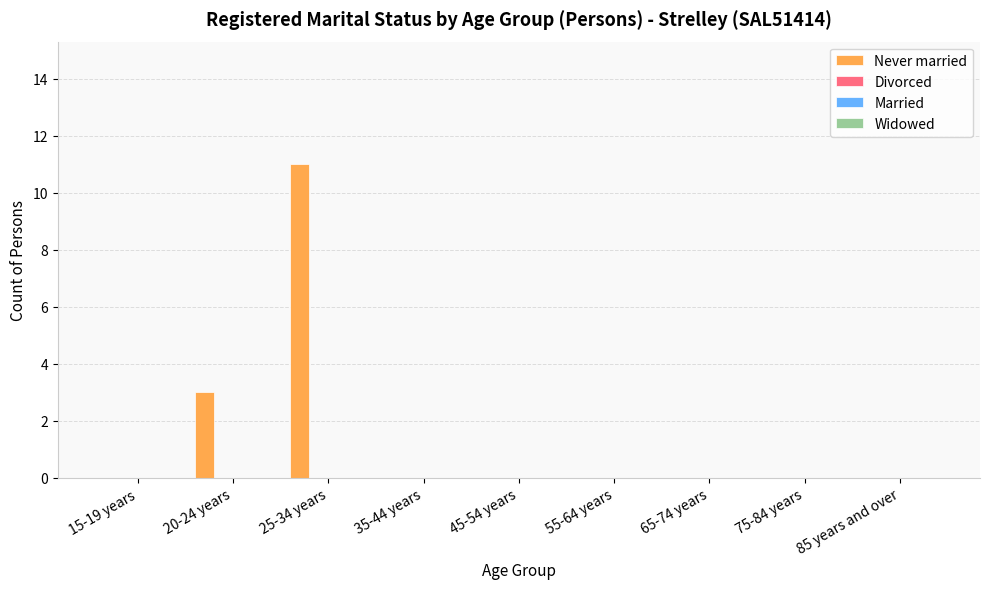

What is the sum of all values?

14